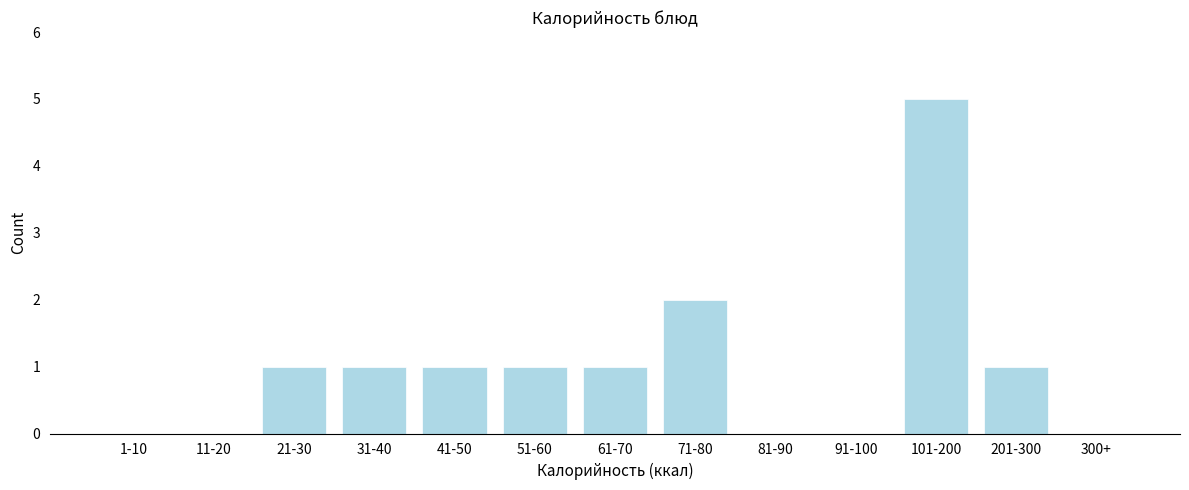

Reading left to right, transcribe all the data shown in this chart.

1-10=0	11-20=0	21-30=1	31-40=1	41-50=1	51-60=1	61-70=1	71-80=2	81-90=0	91-100=0	101-200=5	201-300=1	300+=0